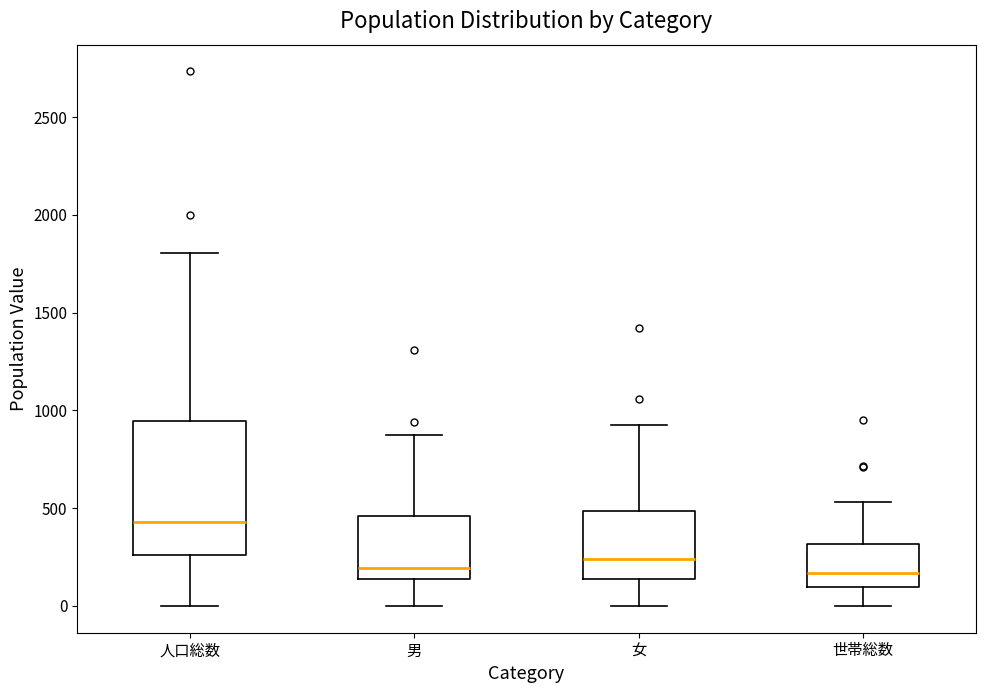

Reading left to right, transcribe this box plot: for each box, give where its median line is, the range the box spans, and where its two whiskers end, as read against the y-axis. The values are not printed on the chart, so give them approximately, as read against the axis.

人口総数: median 450, box 250 to 950, whiskers 0 to 1800
男: median 200, box 150 to 450, whiskers 0 to 900
女: median 250, box 150 to 500, whiskers 0 to 950
世帯総数: median 150, box 100 to 300, whiskers 0 to 550